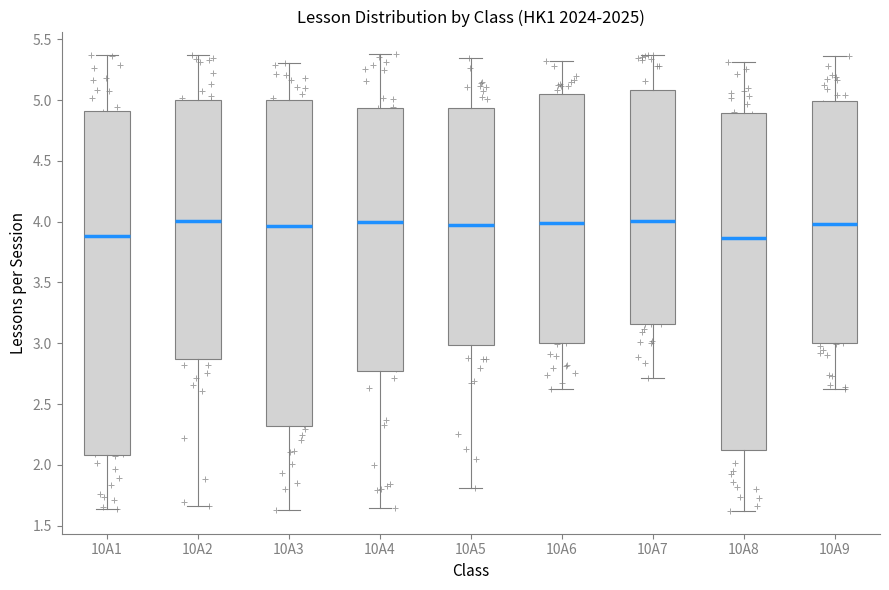

Reading left to right, read every box against the y-axis: the position of its median line, the range the box covers, and the ends of its whiskers. The values are not printed on the chart, so give them approximately, as read against the axis.

10A1: median 3.90, box 2.10 to 4.90, whiskers 1.65 to 5.40
10A2: median 4.00, box 2.85 to 5.00, whiskers 1.65 to 5.40
10A3: median 3.95, box 2.30 to 5.00, whiskers 1.65 to 5.30
10A4: median 4.00, box 2.75 to 4.95, whiskers 1.65 to 5.40
10A5: median 4.00, box 3.00 to 4.95, whiskers 1.80 to 5.35
10A6: median 4.00, box 3.00 to 5.05, whiskers 2.60 to 5.30
10A7: median 4.00, box 3.15 to 5.10, whiskers 2.70 to 5.35
10A8: median 3.85, box 2.10 to 4.90, whiskers 1.60 to 5.30
10A9: median 4.00, box 3.00 to 5.00, whiskers 2.60 to 5.35